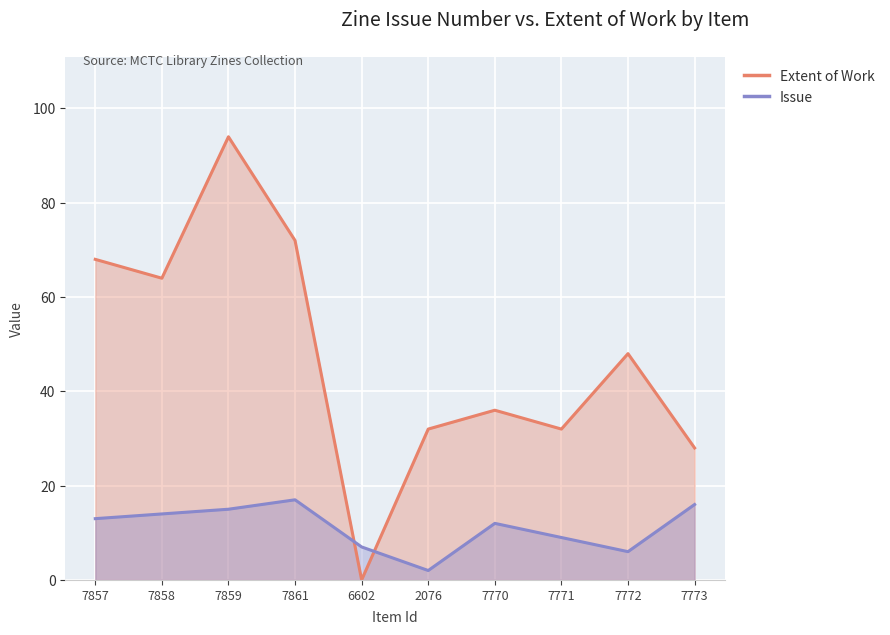

Is it true that Extent of Work equals 36 at 7770?

True